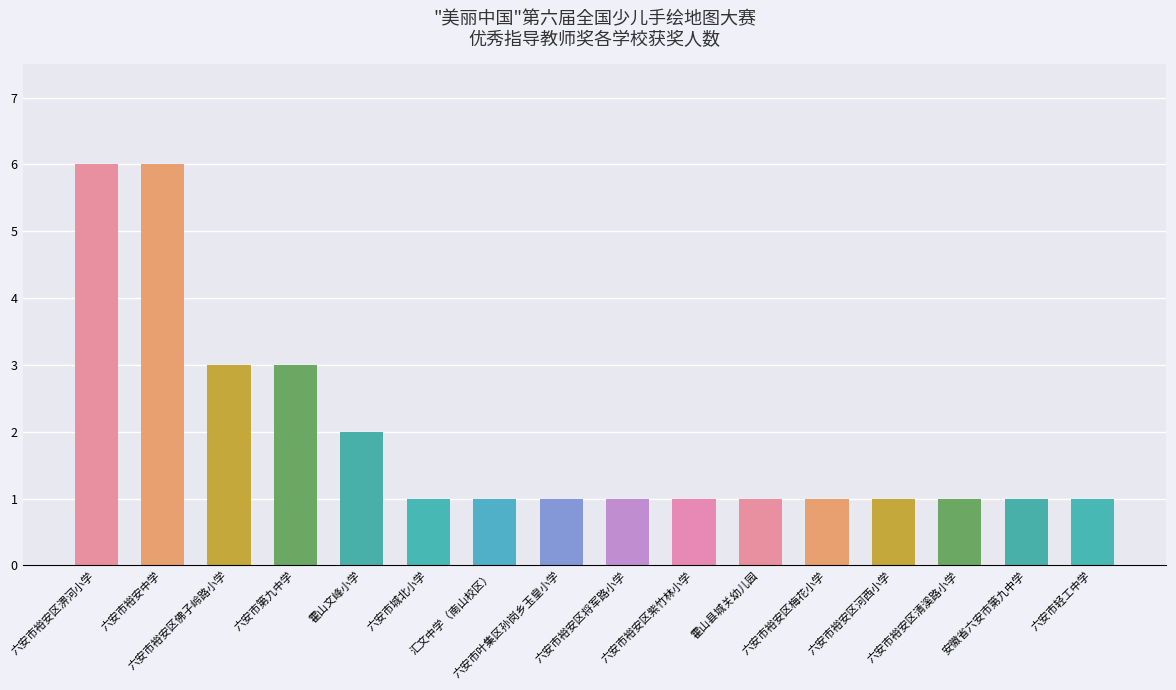

What is the difference between the maximum and minimum values?

5